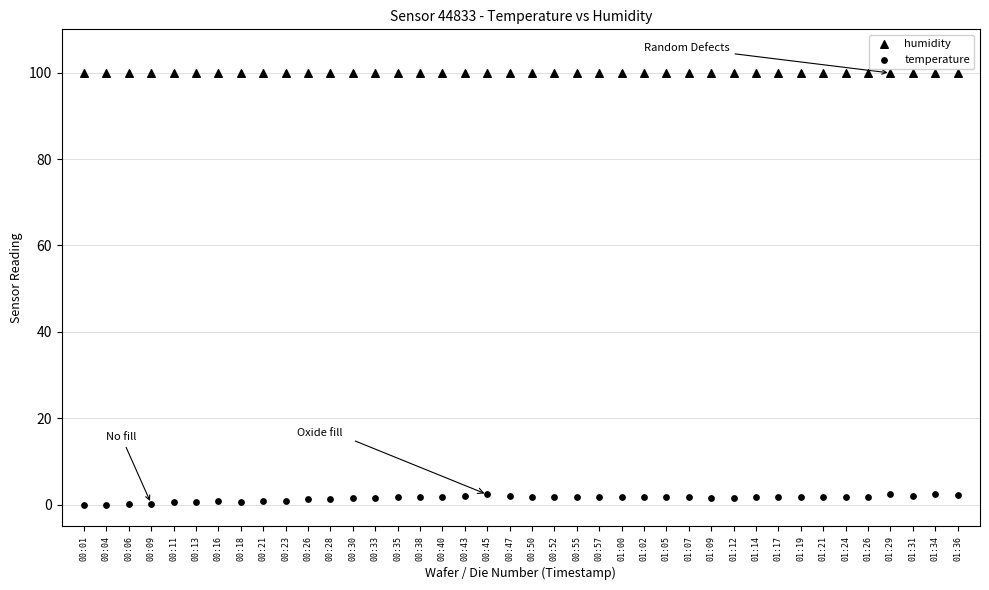

How many points are shown in the scatter plot?

80